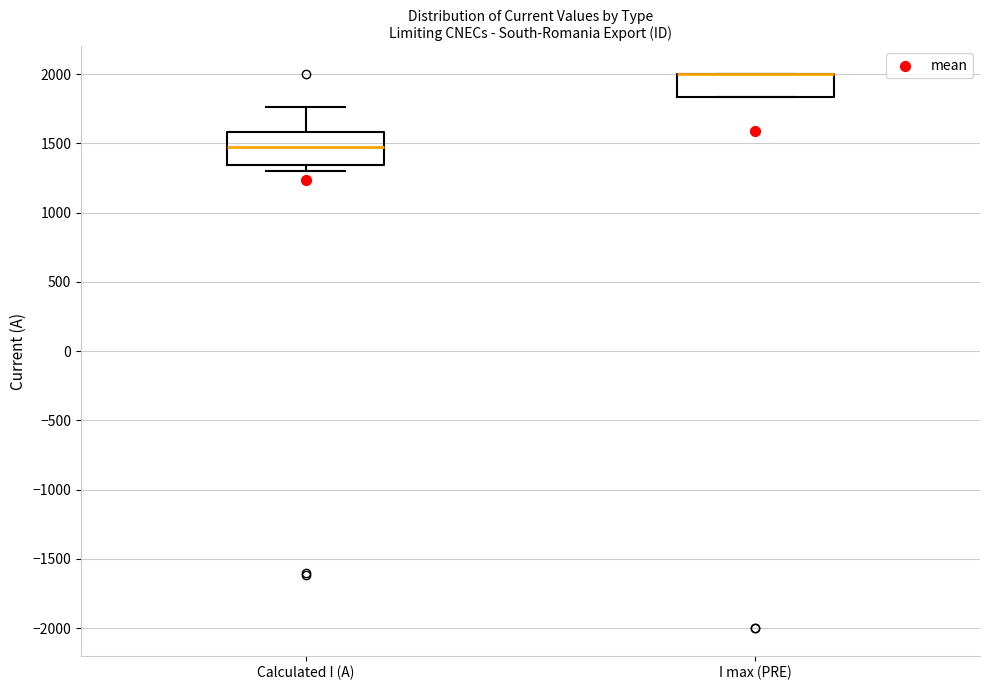

Reading left to right, read every box against the y-axis: the position of its median line, the range the box covers, and the ends of its whiskers. The values are not printed on the chart, so give them approximately, as read against the axis.

Calculated I (A): median 1450, box 1350 to 1600, whiskers 1300 to 1750
I max (PRE): median 2000 (drawn on the box's upper edge), box 1850 to 2000, whiskers 1850 to 2000